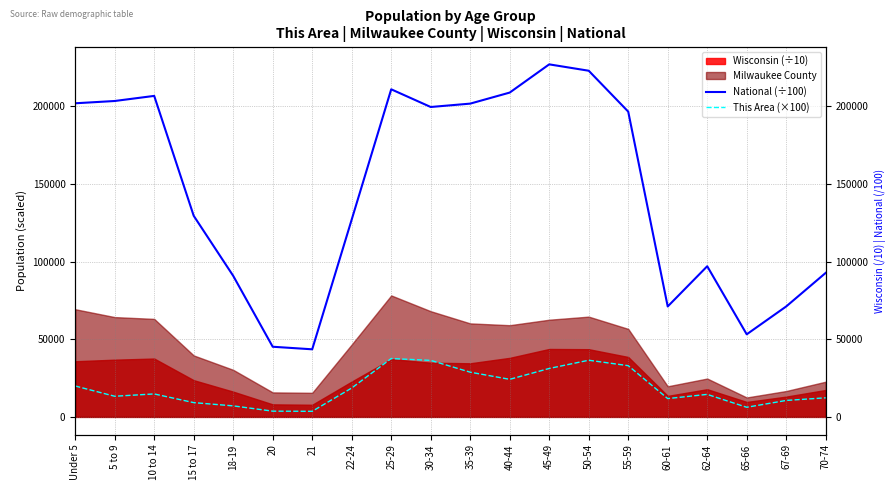

In This Area (×100), how many points are higher than both neighbors (excluding endpoints)?

4